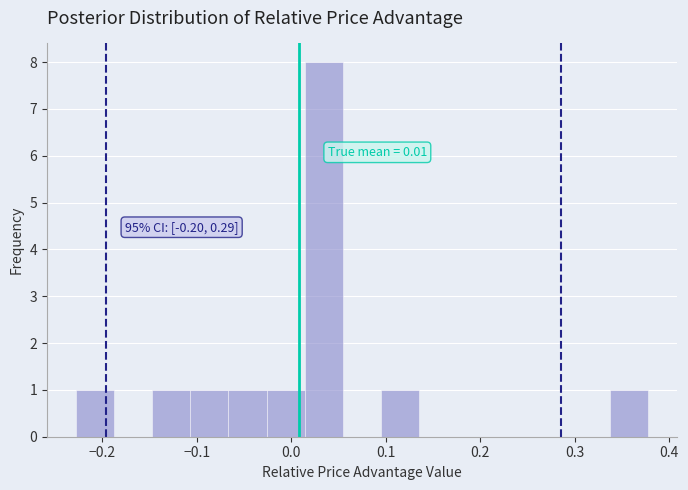

Over which range of the x-axis is the bar tallest?

0.01 to 0.05